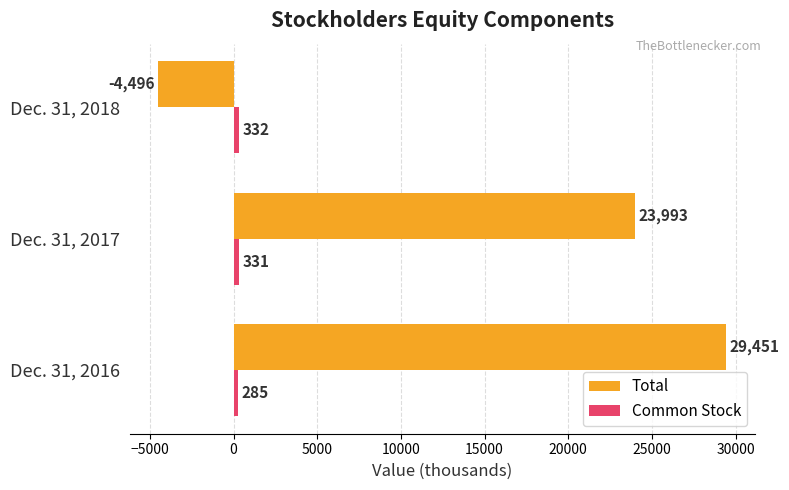

At how many categories does at least one series exceed 18127?

2